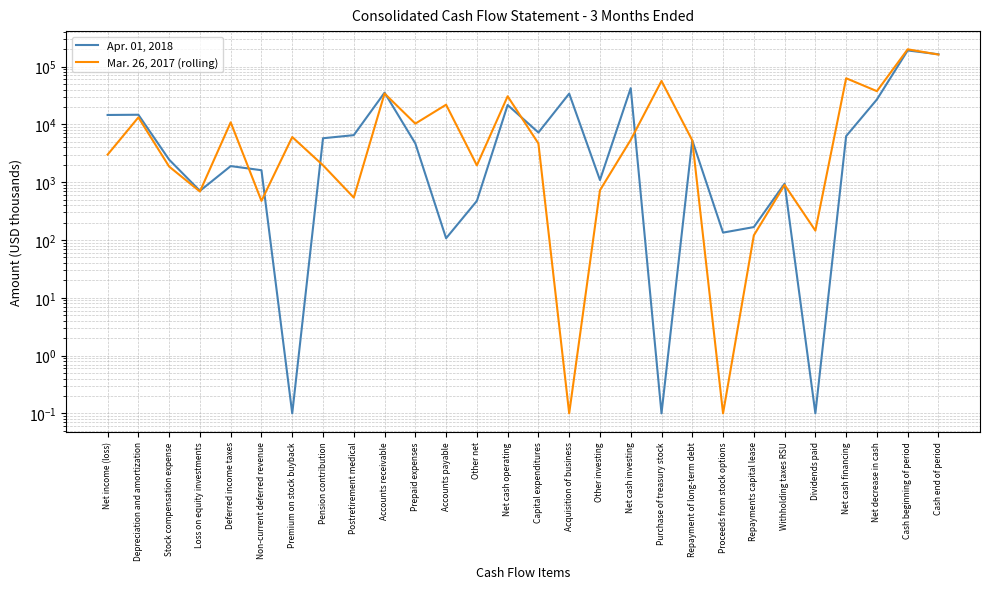

At how many categories does at least one series exceed 31959?

8